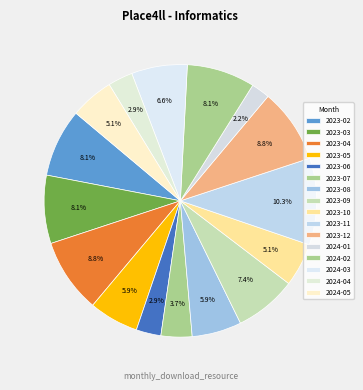

Count the number of slices in the pie.

16